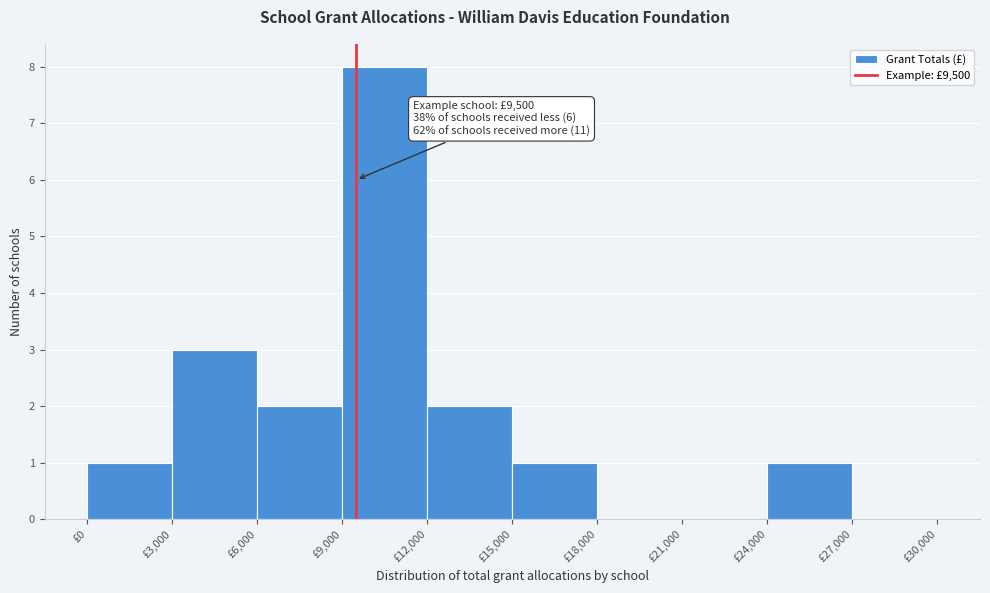

Over which range of the x-axis is the bar tallest?

9000 to 12000